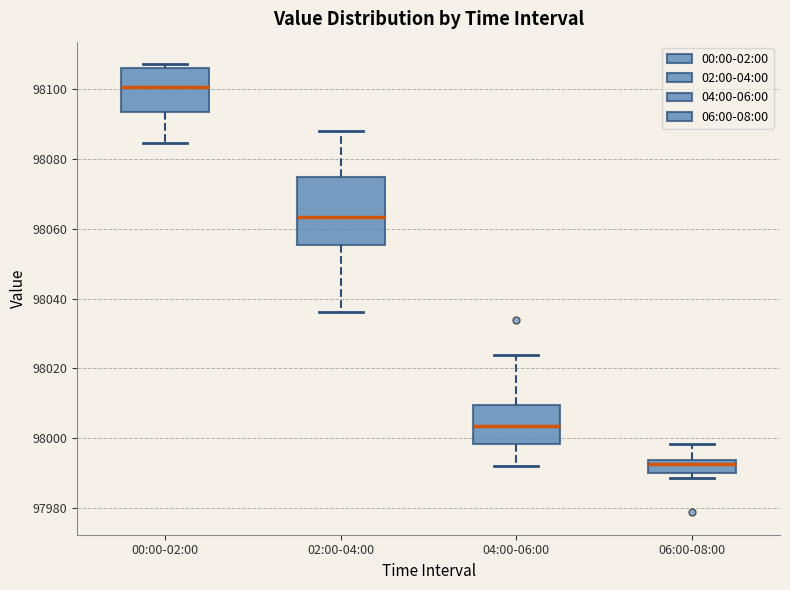

Reading left to right, read every box against the y-axis: the position of its median line, the range the box covers, and the ends of its whiskers. The values are not printed on the chart, so give them approximately, as read against the axis.

00:00-02:00: median 98100, box 98094 to 98106, whiskers 98084 to 98108
02:00-04:00: median 98064, box 98056 to 98074, whiskers 98036 to 98088
04:00-06:00: median 98004, box 97998 to 98010, whiskers 97992 to 98024
06:00-08:00: median 97992, box 97990 to 97994, whiskers 97988 to 97998